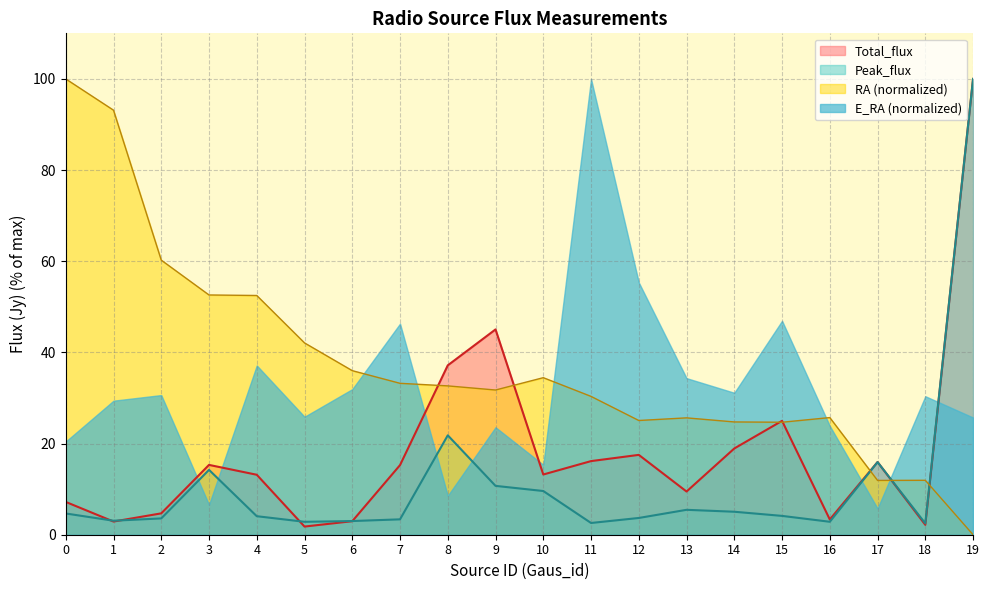

Which category has the highest value in the Peak_flux series?

19